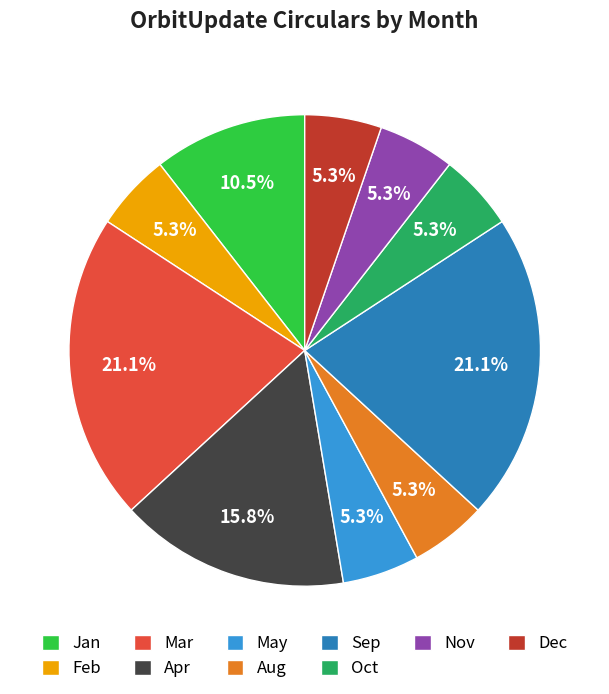

Count the number of slices in the pie.

10